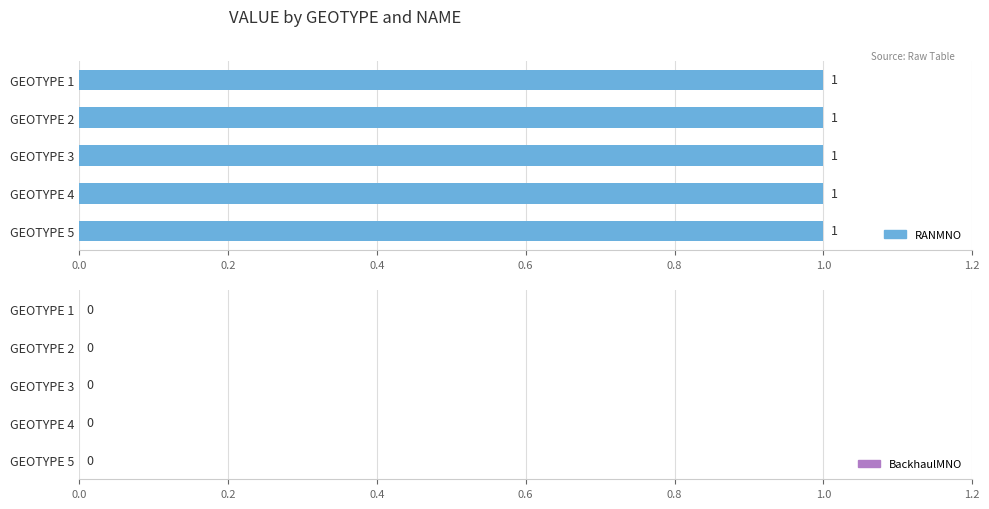

Rank the series by their maximum value, from highest to lowest.

RANMNO, BackhaulMNO